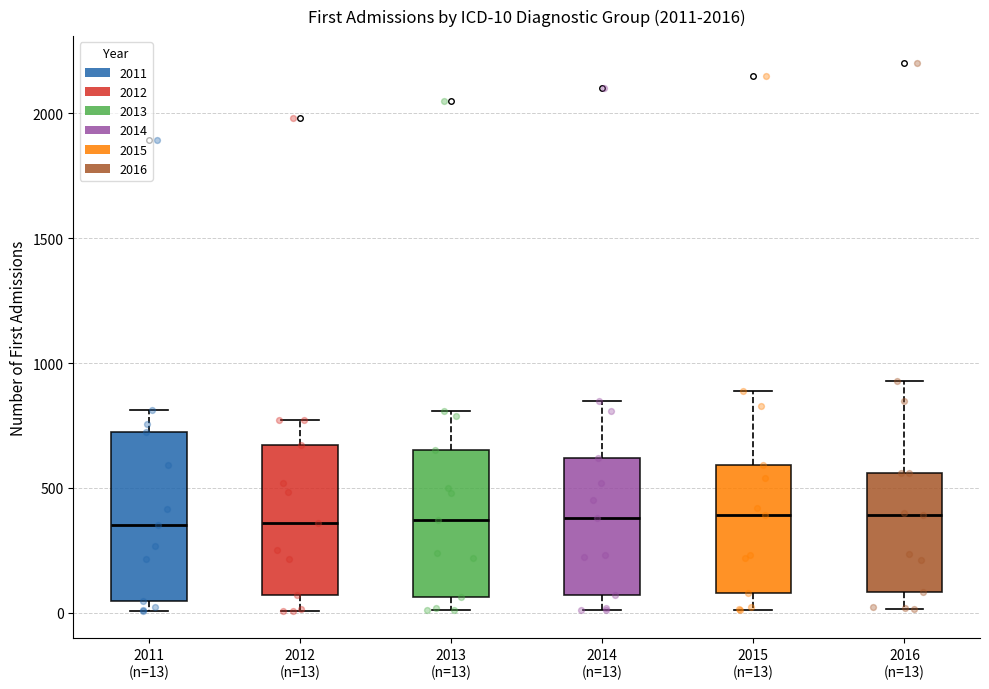

Which box is the tallest, from its lower edge to its upper edge?

2011 (n=13)